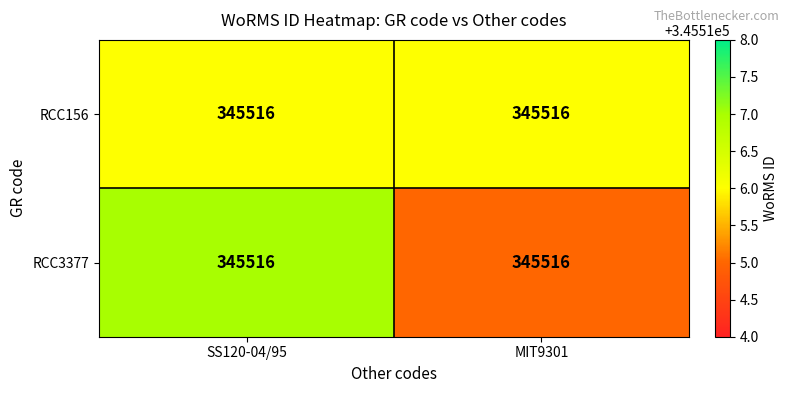

What is the total value across all series at MIT9301?

691031